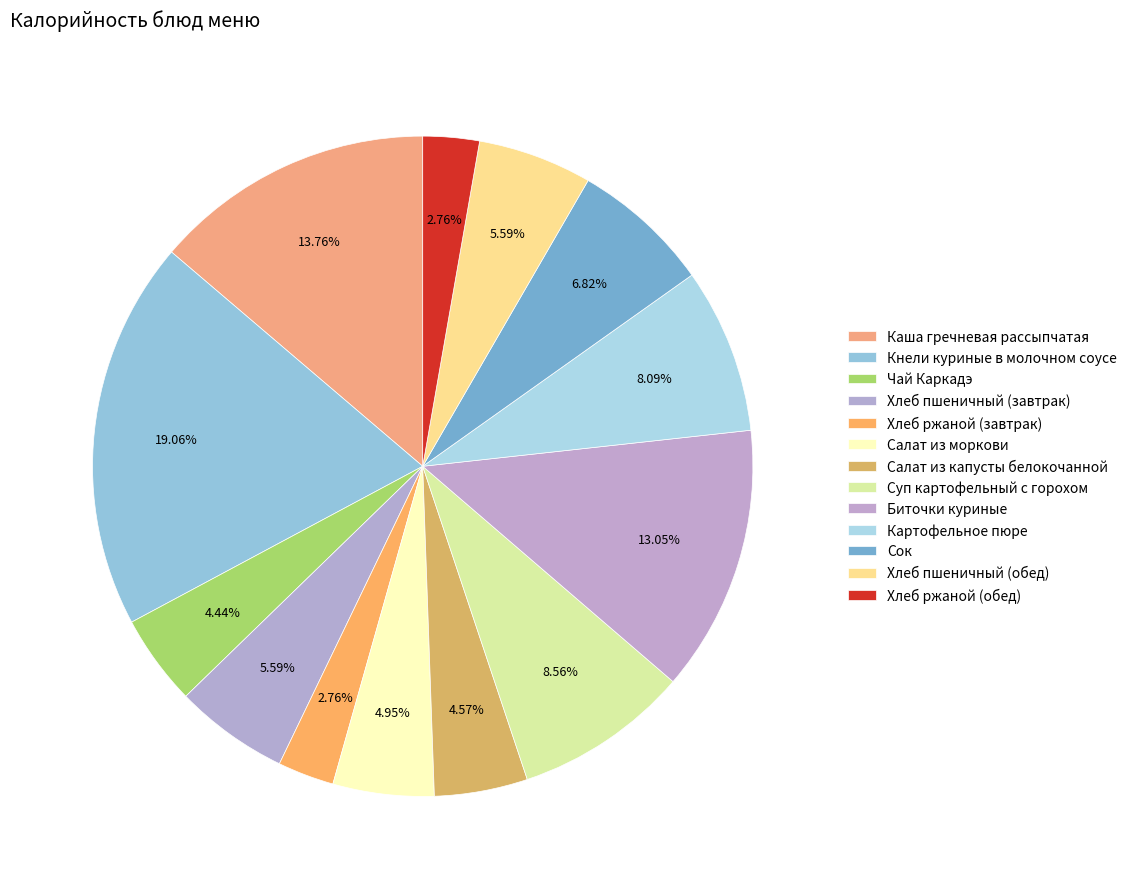

How many slices are in this pie chart?

13